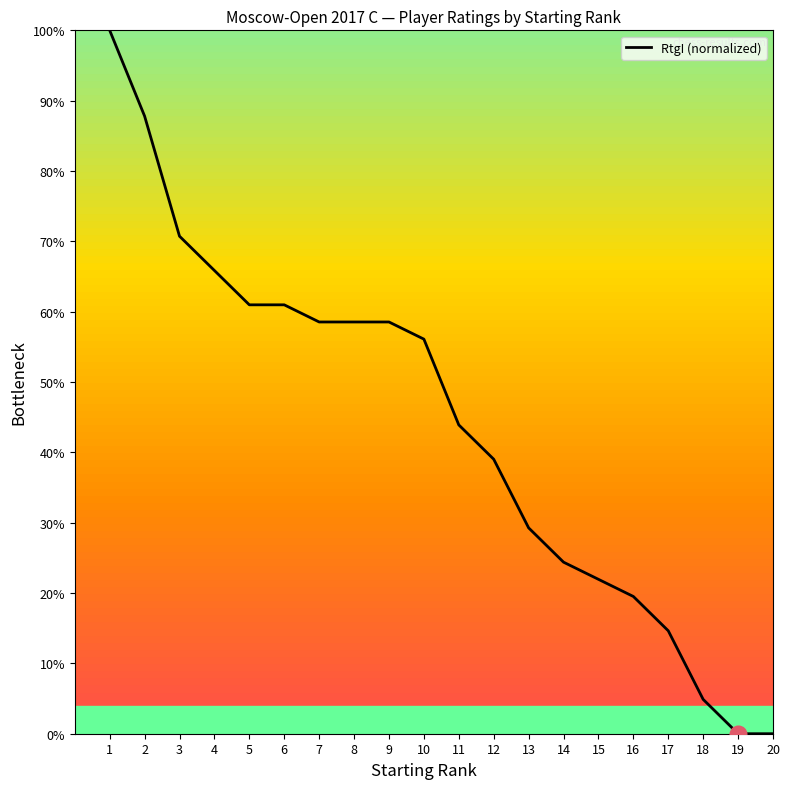

Reading right to left, extract all data points from this chart.

0.0	0.0	4.9	14.6	19.5	22.0	24.4	29.3	39.0	43.9	56.1	58.5	58.5	58.5	61.0	61.0	65.9	70.7	87.8	100.0